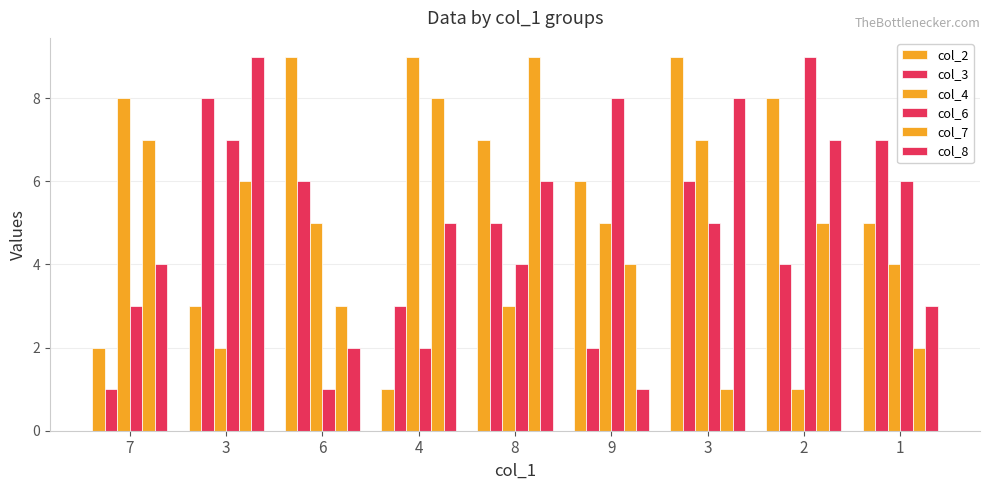

Where is col_6 nearest to the value 5?

3